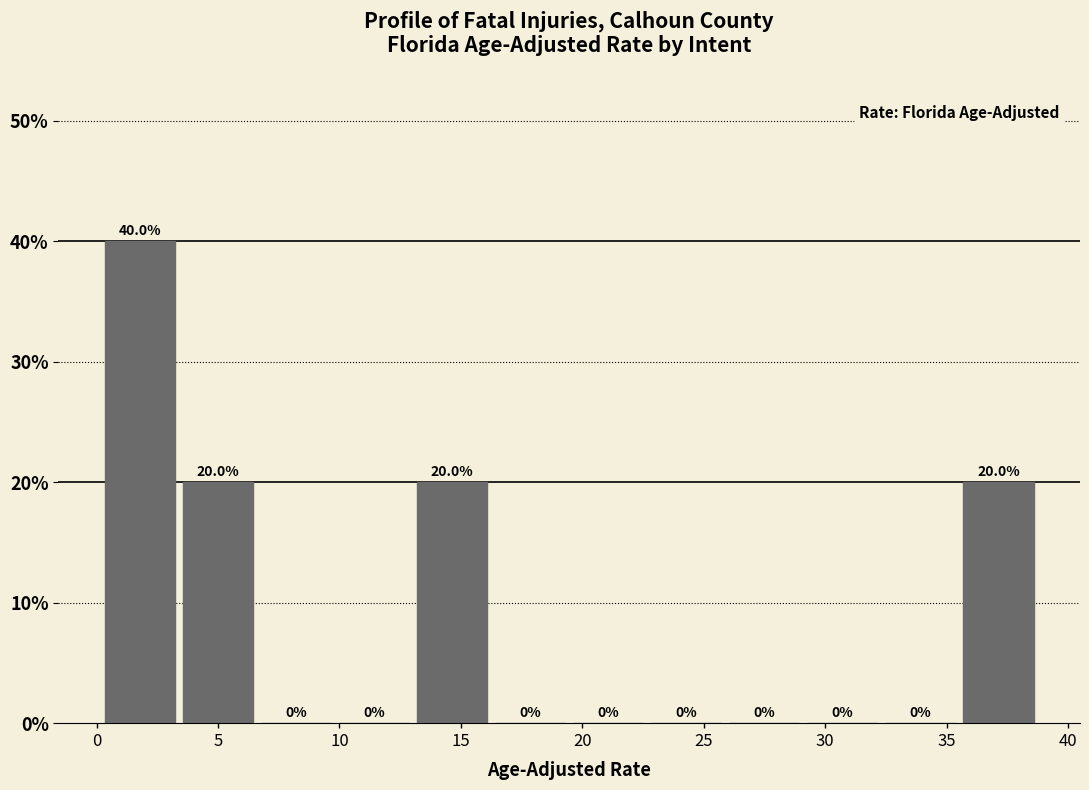

Reading left to right, list every bar in this chart as the range it spans on the x-axis followed by its height. The bar edges are not printed on the chart, so give them approximately, as read against the axis.

0.0 to 3.5: 40.0
3.5 to 6.5: 20.0
6.5 to 10.0: 0.0
10.0 to 13.0: 0.0
13.0 to 16.0: 20.0
16.0 to 19.5: 0.0
19.5 to 22.5: 0.0
22.5 to 26.0: 0.0
26.0 to 29.0: 0.0
29.0 to 32.5: 0.0
32.5 to 35.5: 0.0
35.5 to 38.5: 20.0